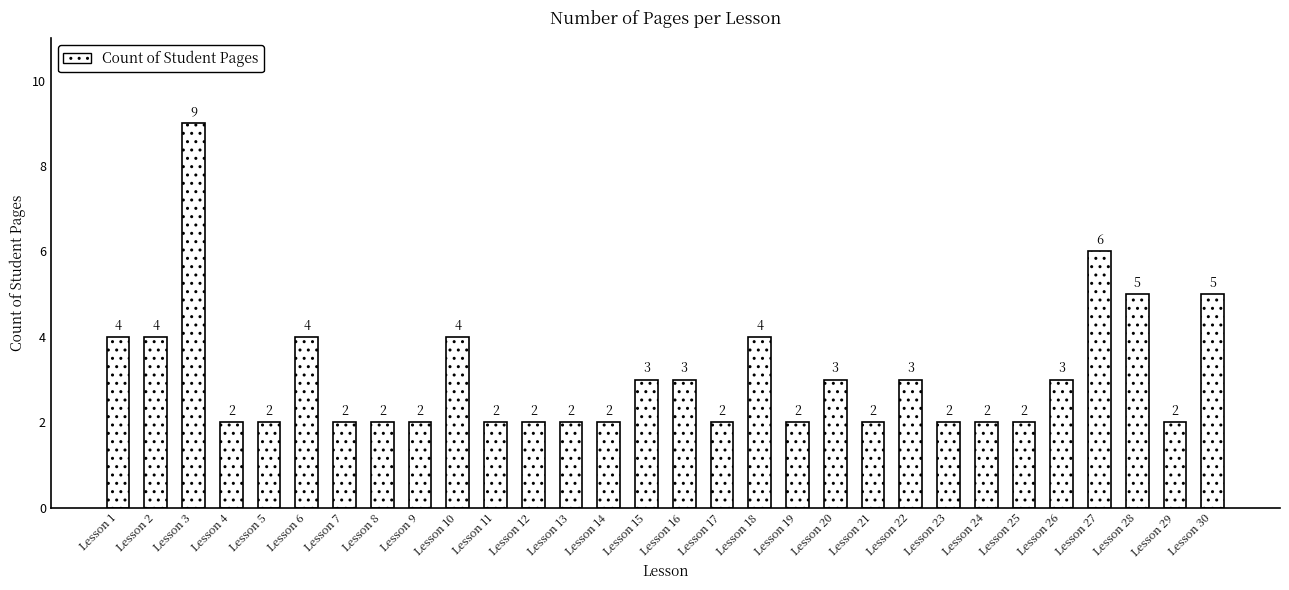

Count the values in the range 2 to 4.

26